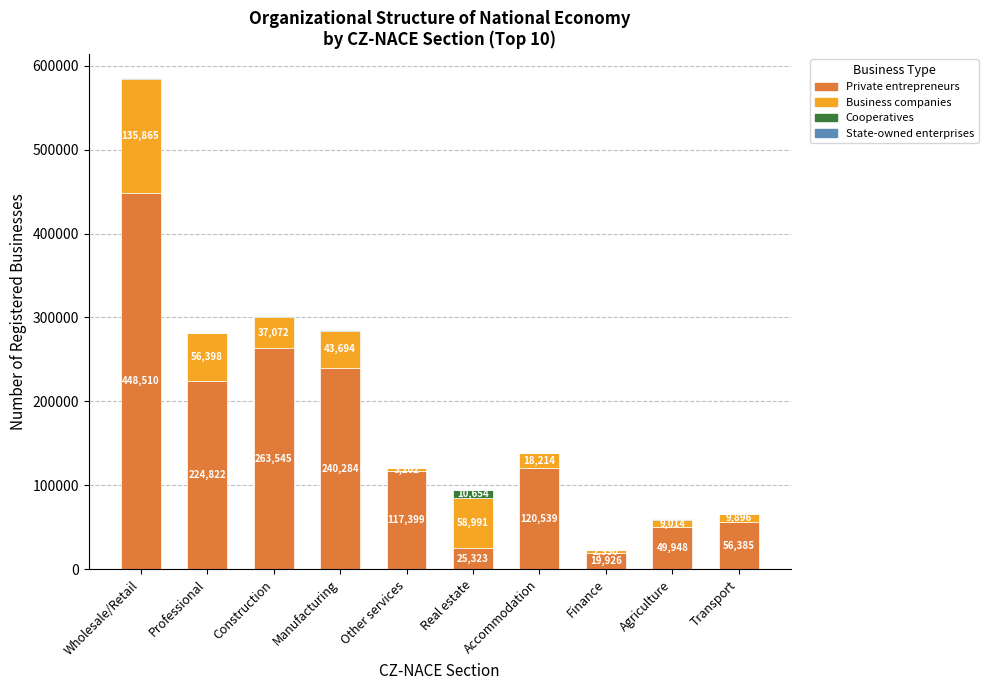

At which label is Private entrepreneurs closest to 234218?

Manufacturing